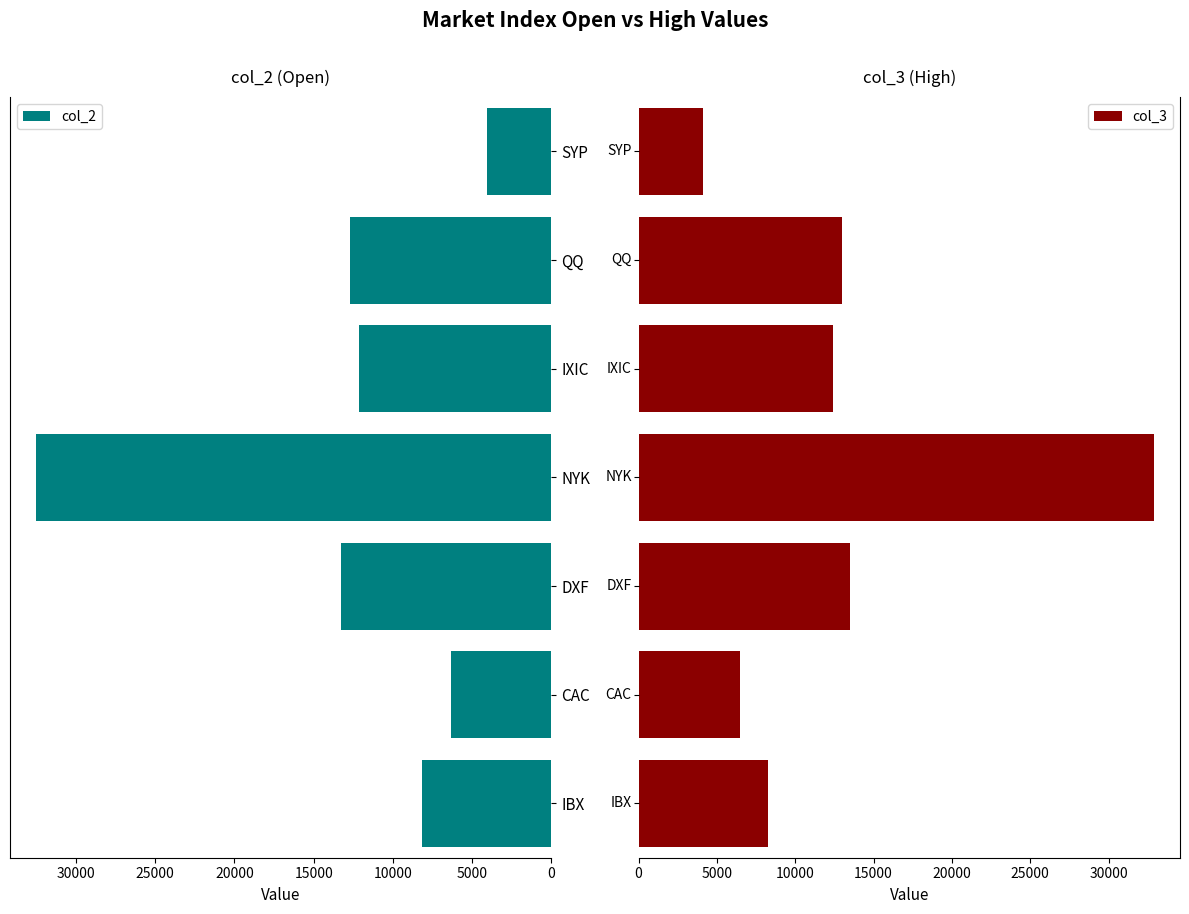

At how many categories does at least one series exceed 6010?

6